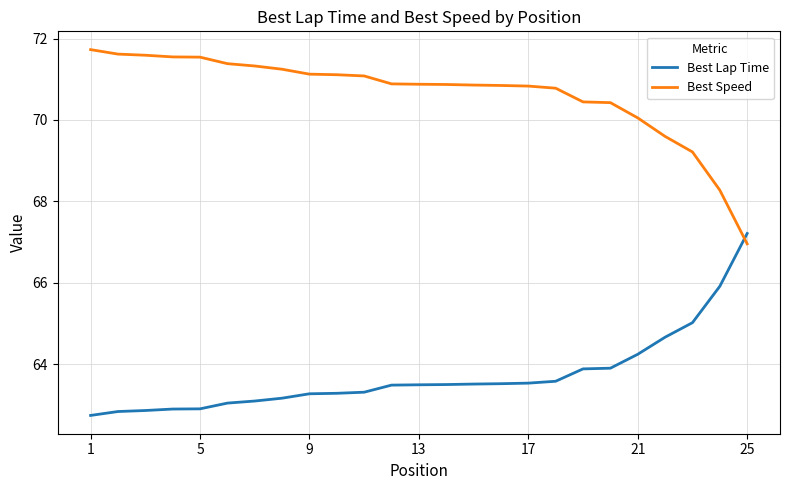

How many times do Best Lap Time and Best Speed cross each other?

1